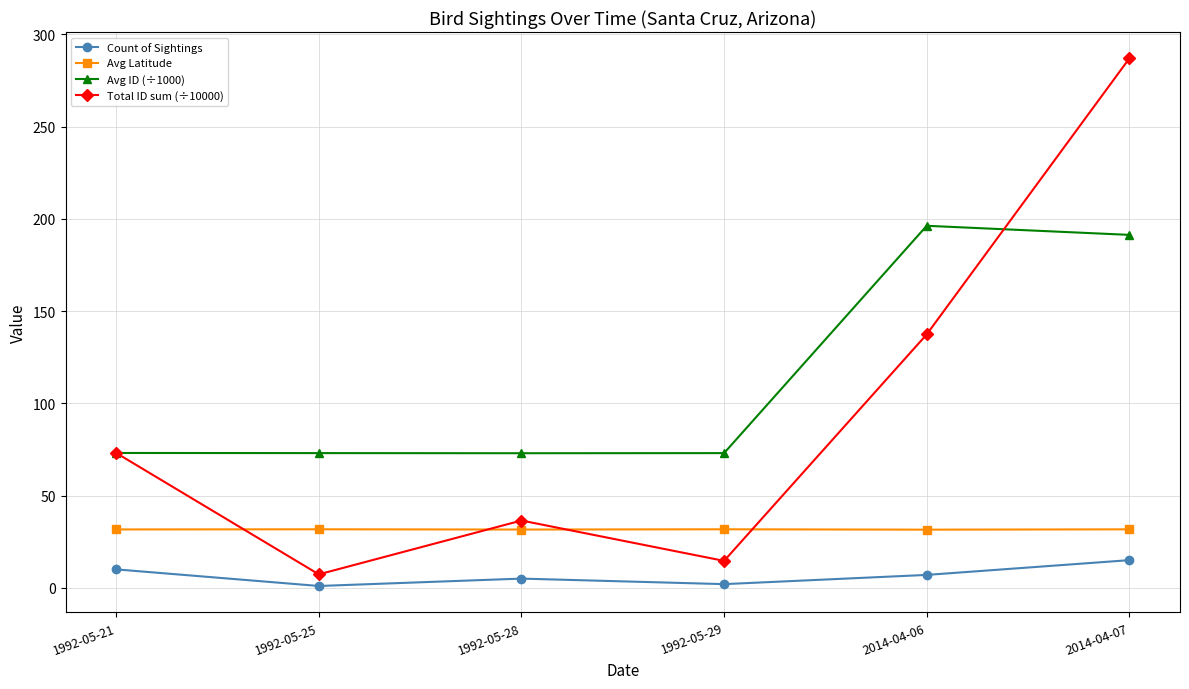

How many categories are shown in the chart?

6